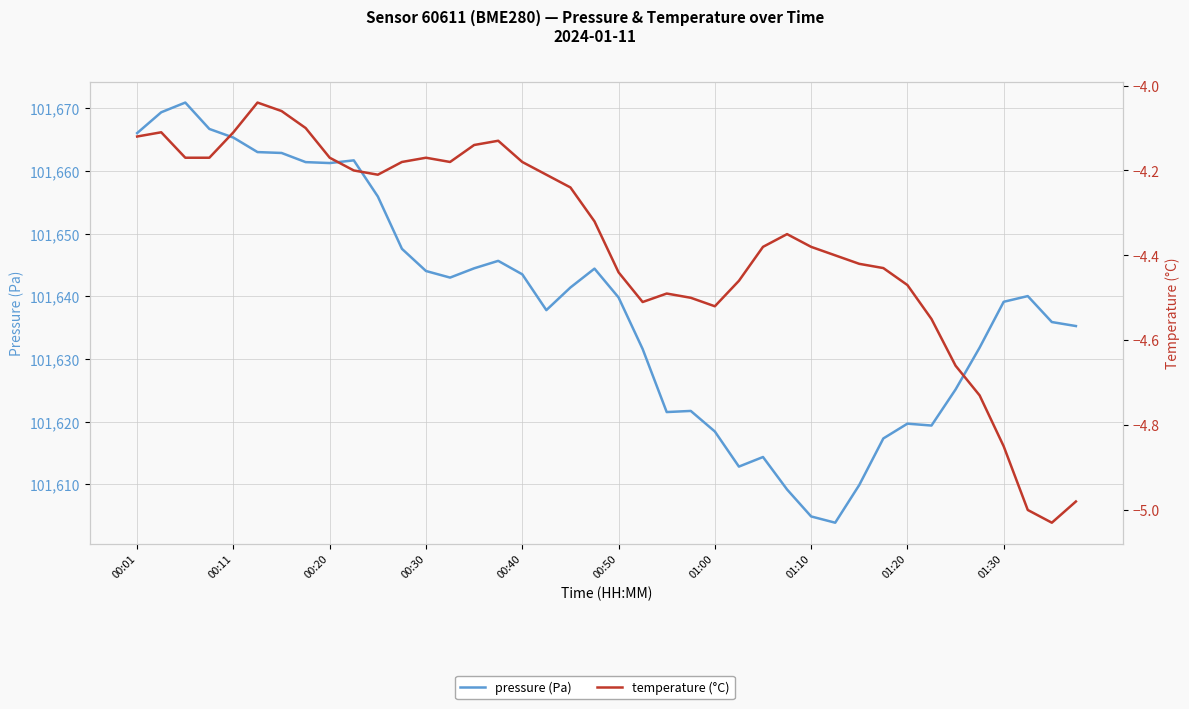

Reading right to left, list all the values displayed in this chart.

pressure (Pa): 101635.3	101635.9	101640.1	101639.1	101631.8	101625.1	101619.4	101619.7	101617.3	101609.9	101603.9	101604.9	101609.2	101614.4	101612.9	101618.4	101621.7	101621.6	101631.6	101639.8	101644.4	101641.4	101637.8	101643.5	101645.7	101644.5	101643.0	101644.1	101647.6	101655.9	101661.7	101661.3	101661.4	101662.9	101663.0	101665.3	101666.7	101670.9	101669.4	101666.1
temperature (°C): -5.0	-5.0	-5.0	-4.8	-4.7	-4.7	-4.5	-4.5	-4.4	-4.4	-4.4	-4.4	-4.3	-4.4	-4.5	-4.5	-4.5	-4.5	-4.5	-4.4	-4.3	-4.2	-4.2	-4.2	-4.1	-4.1	-4.2	-4.2	-4.2	-4.2	-4.2	-4.2	-4.1	-4.1	-4.0	-4.1	-4.2	-4.2	-4.1	-4.1